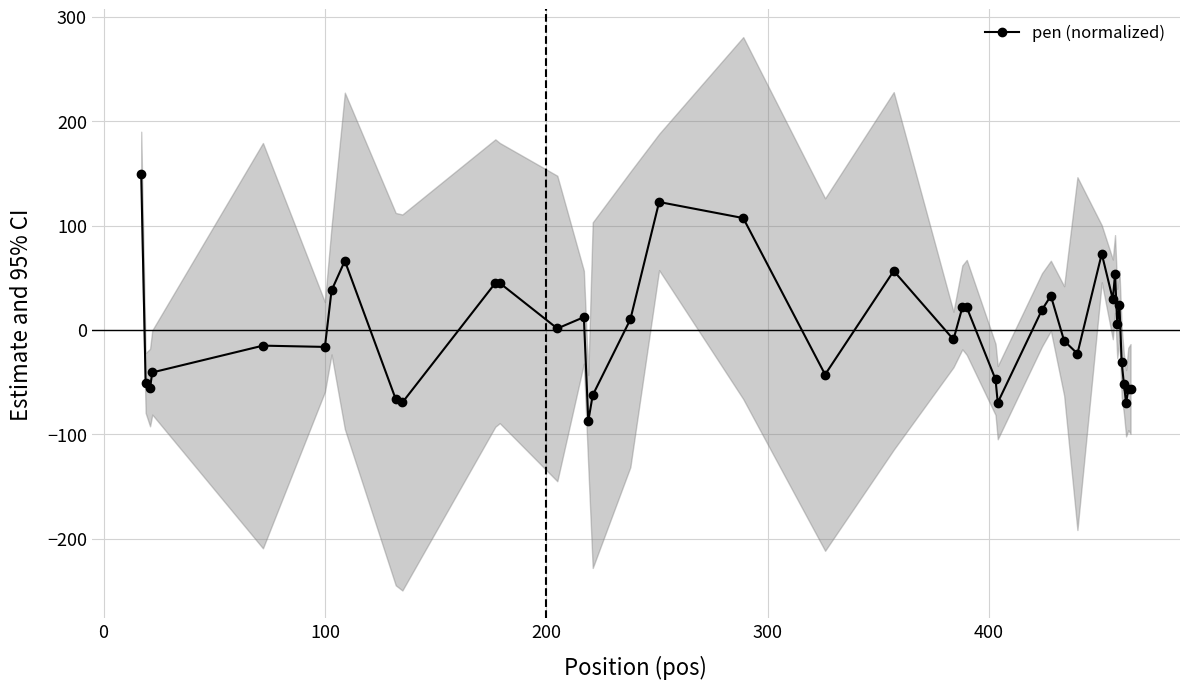

What is the difference between the maximum and second lowest values?

219.3